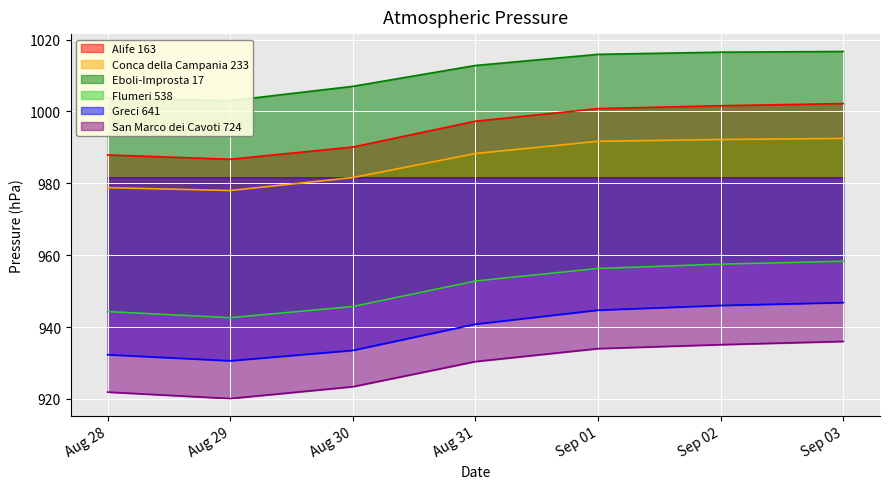

Reading right to left, what are all the values shown in this chart?

Alife 163: 1002.2	1001.6	1000.8	997.3	990.1	986.7	987.9
Conca della Campania 233: 992.5	992.2	991.7	988.3	981.6	978.0	978.8
Eboli-Improsta 17: 1016.7	1016.5	1015.9	1012.8	1007.0	1003.0	1003.7
Flumeri 538: 958.3	957.5	956.3	952.8	945.7	942.6	944.3
Greci 641: 946.8	946.0	944.7	940.8	933.5	930.6	932.3
San Marco dei Cavoti 724: 936.0	935.1	934.0	930.4	923.4	920.1	921.9